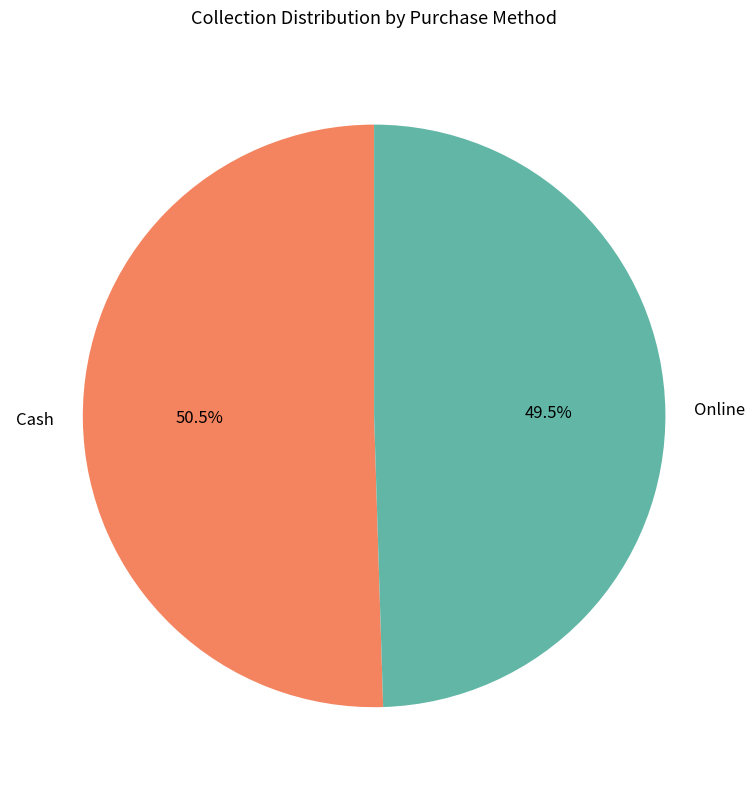

Rank the categories by value from lowest to highest.

Online, Cash